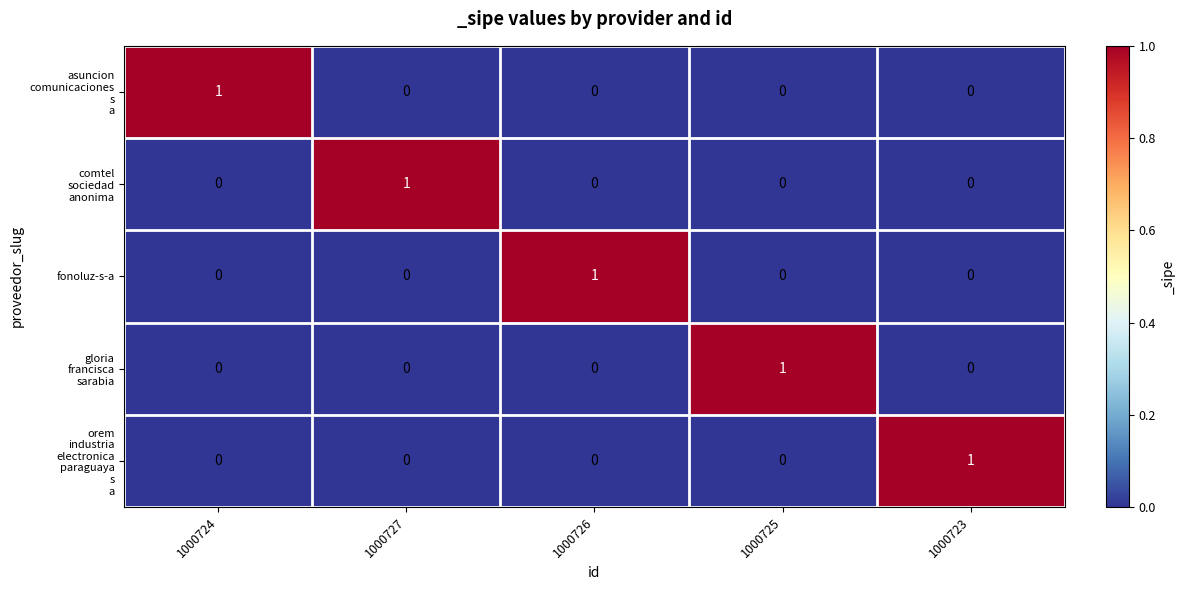

The value of fonoluz-s-a at 1000727 is -1. True or false?

False